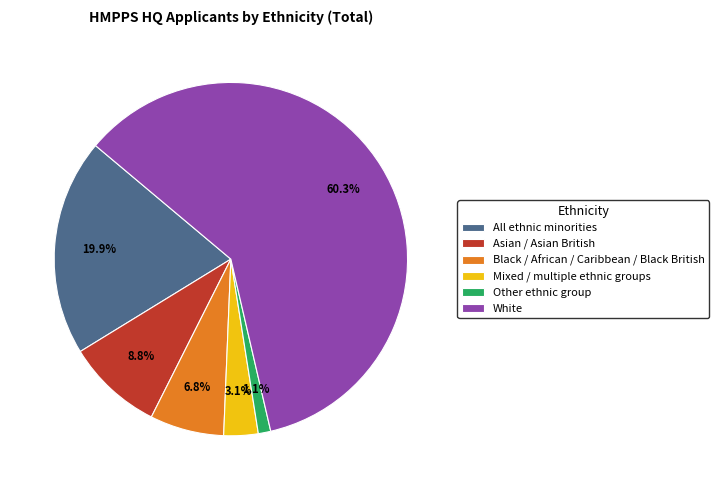

How many segments does this pie chart have?

6